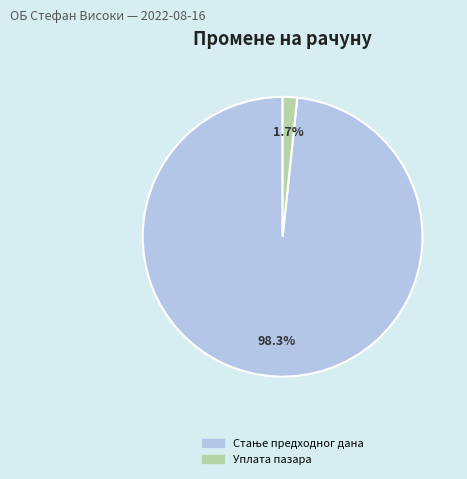

What is the smallest slice in the pie chart?

Уплата пазара